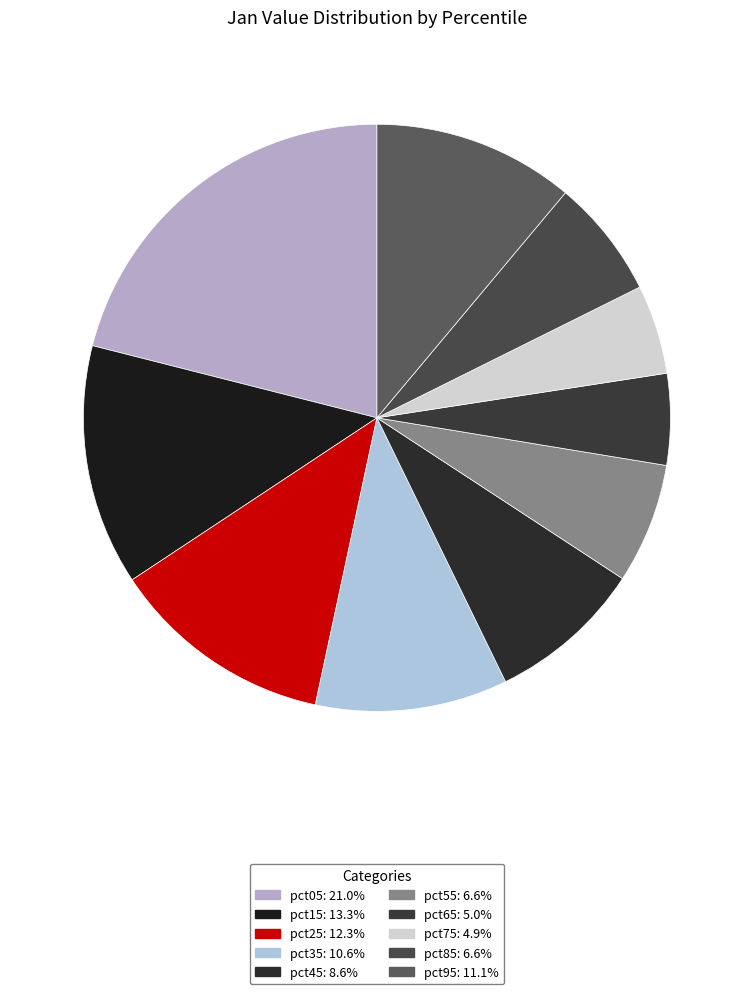

Is it true that pct15 is 13% of the pie?

True